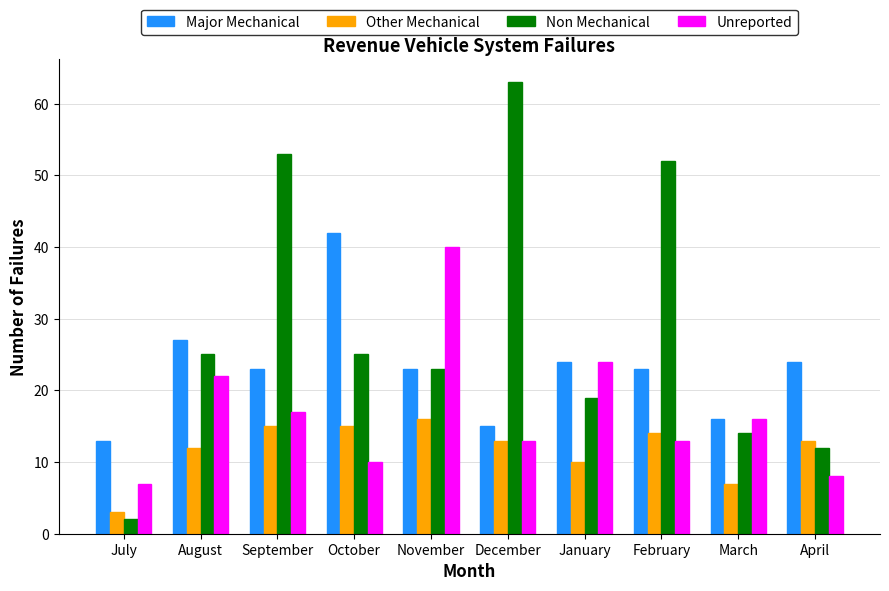

What value does the Non Mechanical series have at December?

63